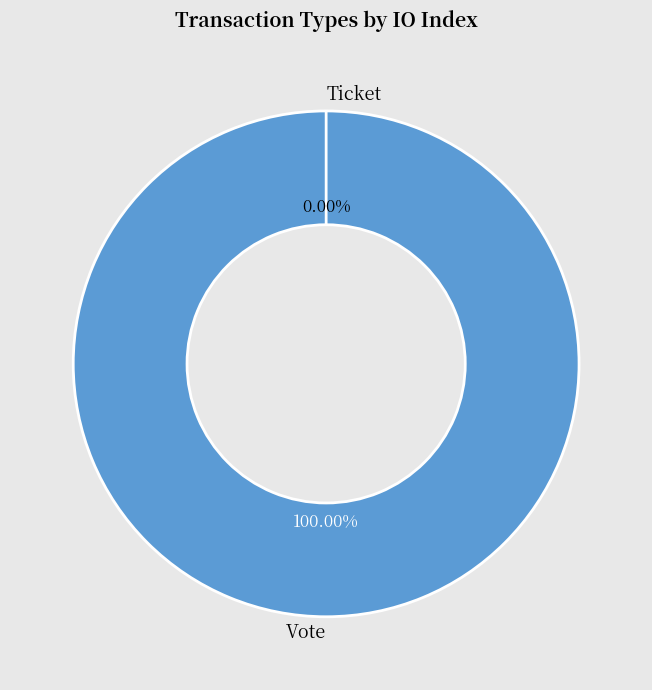

What is the change in value from Vote to Ticket?

-1